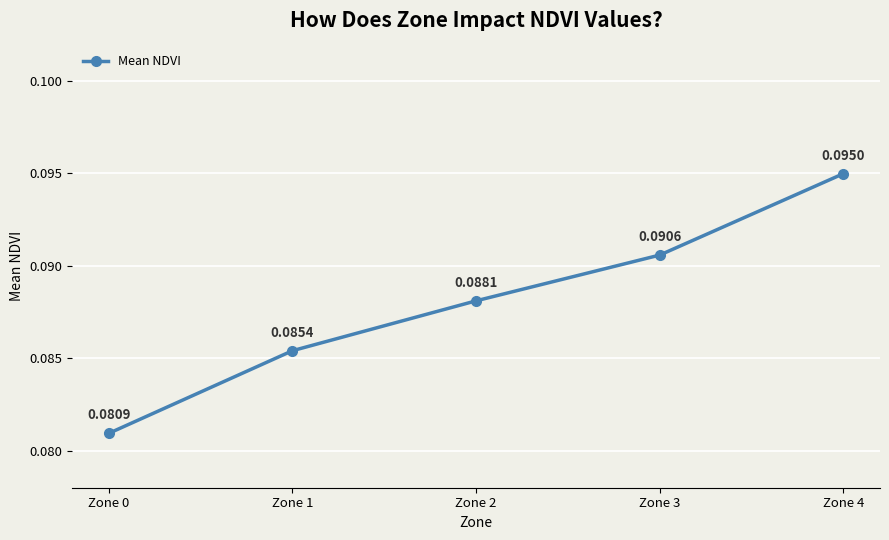

How many lines are shown in the chart?

1